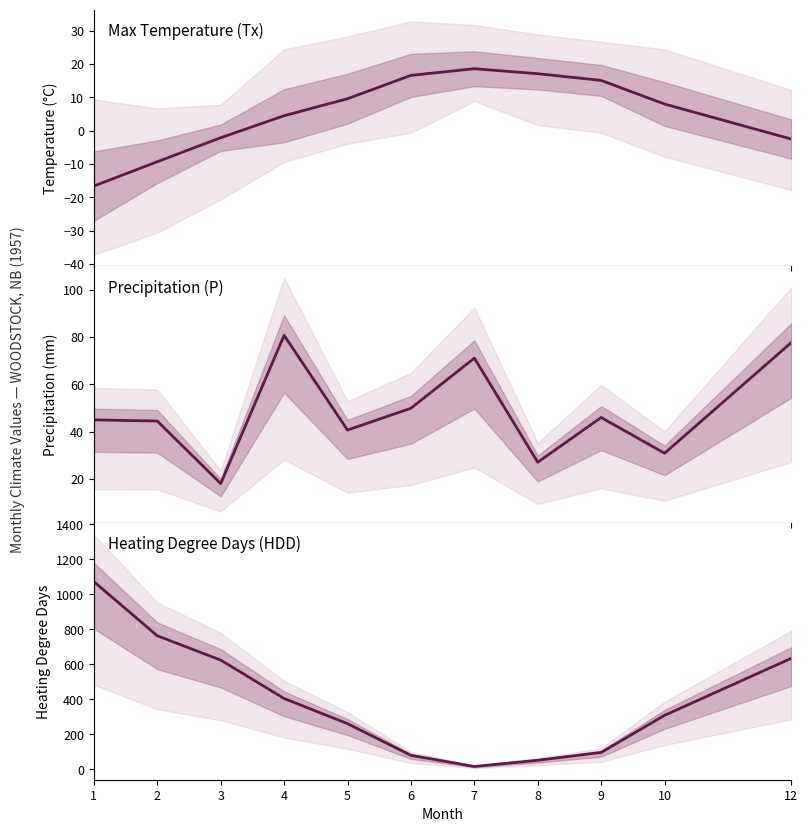

List the labels in order of Precipitation (mm) value, smallest first.

3, 8, 10, 5, 2, 1, 9, 6, 7, 12, 4